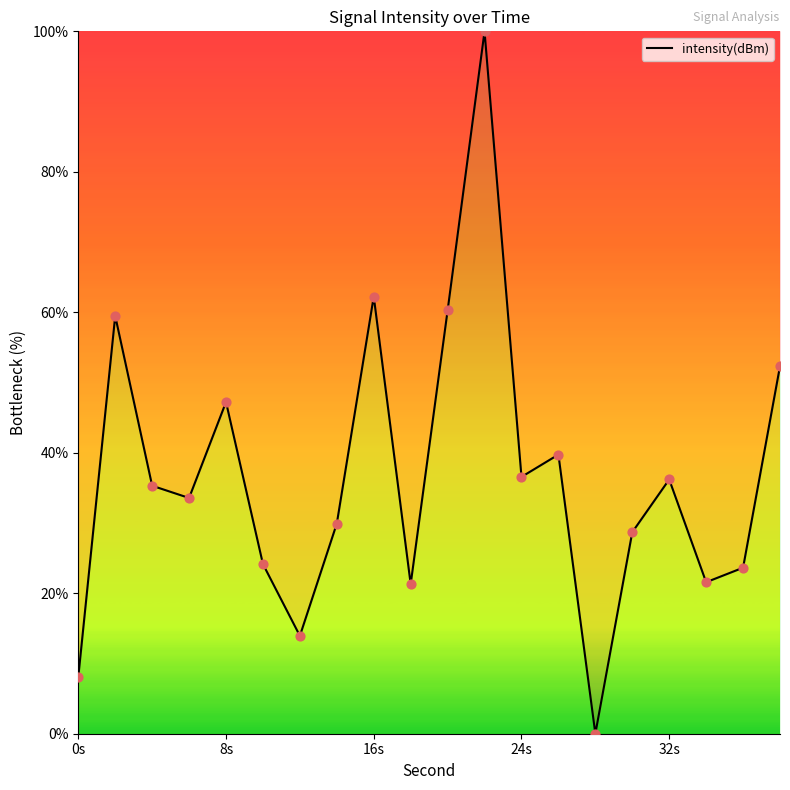

What is the greatest value displayed?

100.0